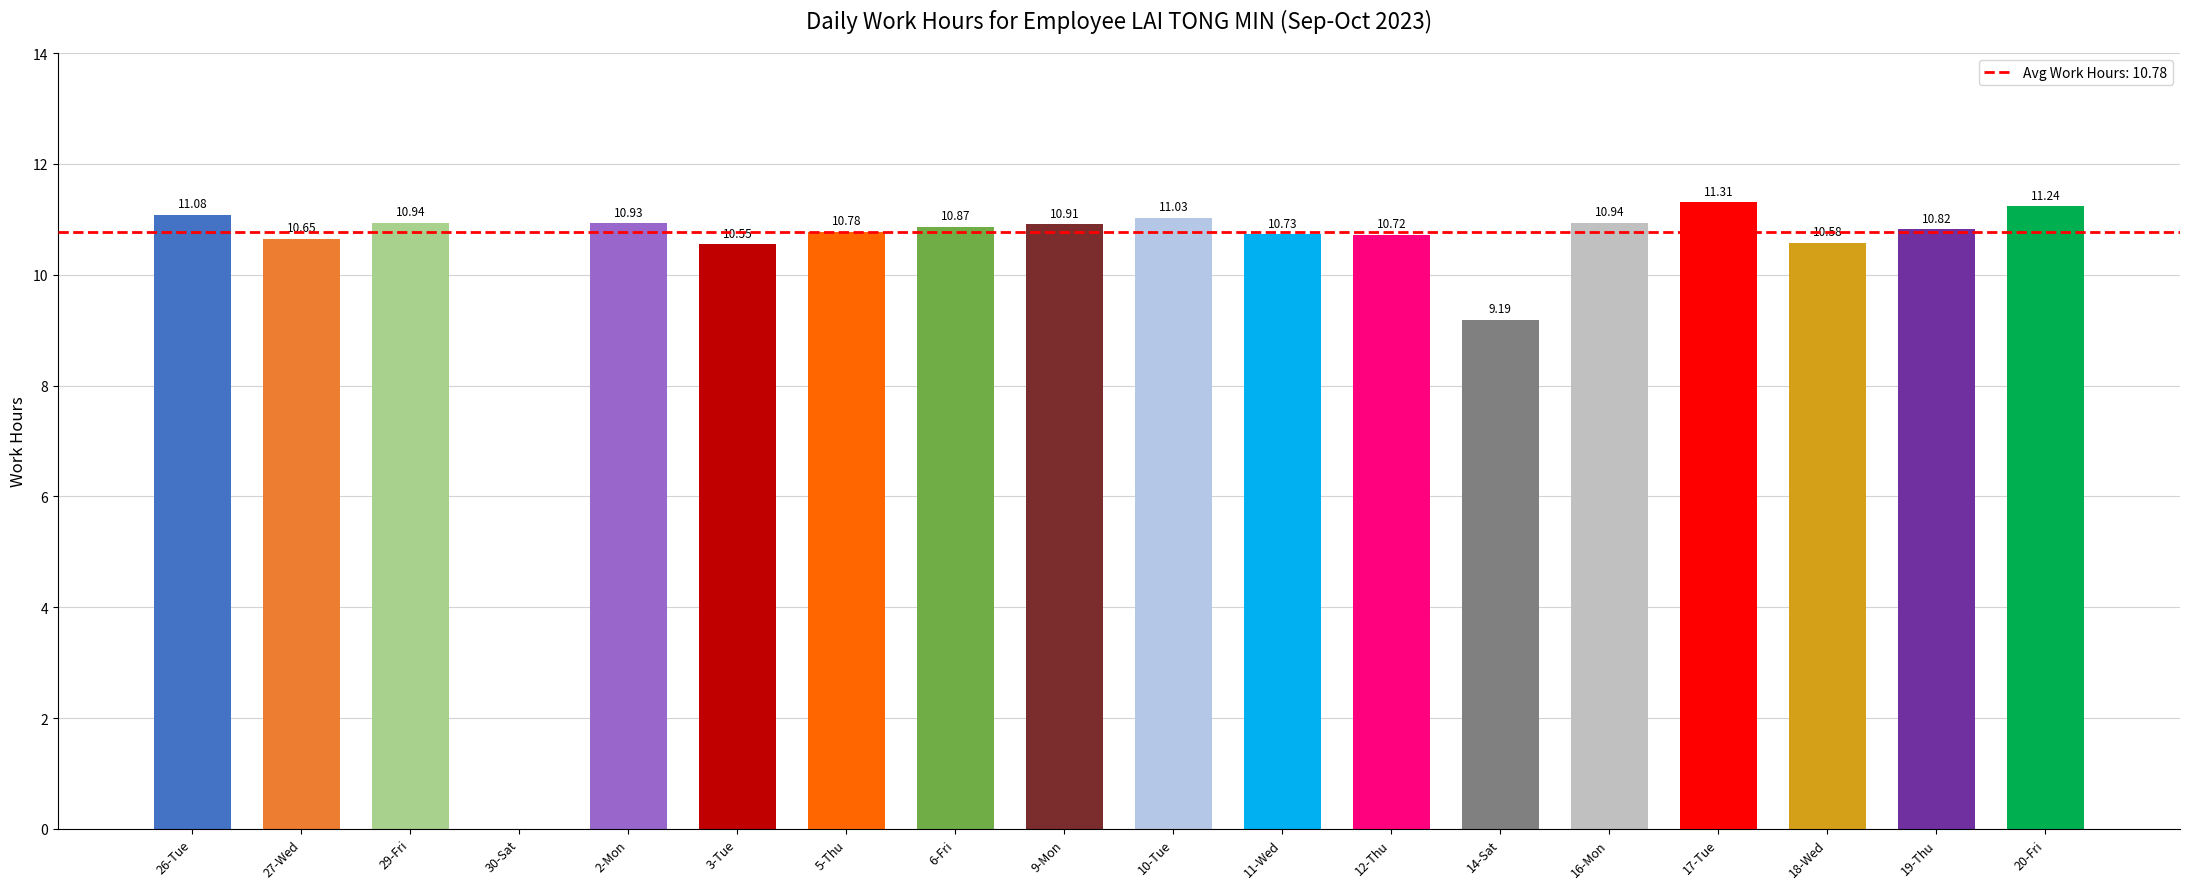

At which label is the value closest to 5?

14-Sat